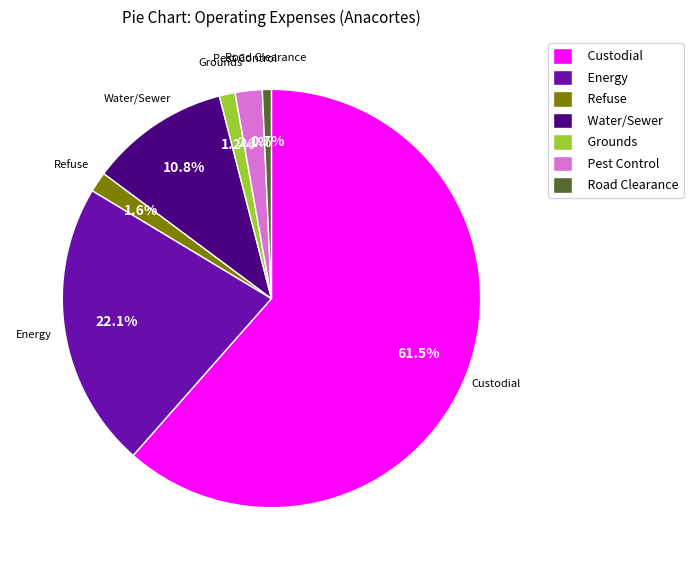

Which category has the smallest portion of the pie?

Road Clearance